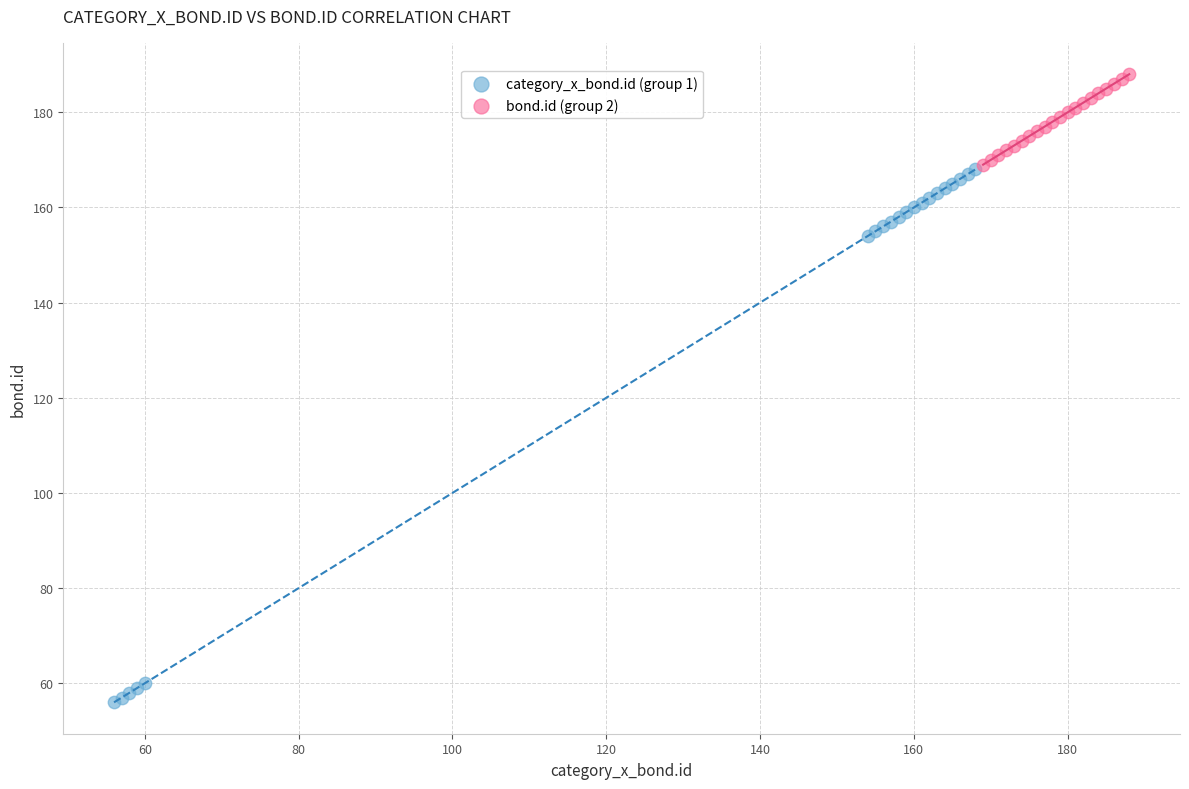

Which series contains the lowest Y value?

category_x_bond.id (group 1)